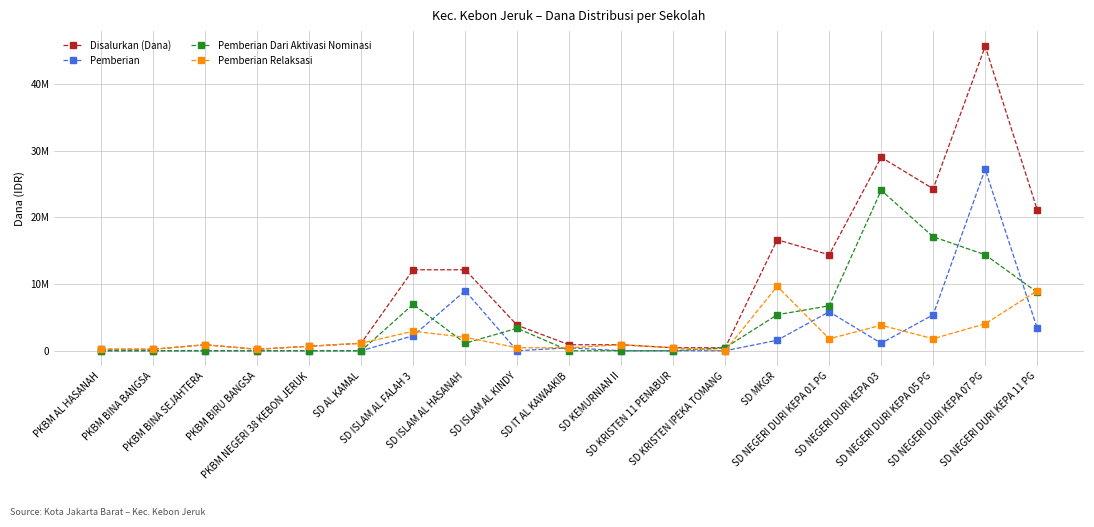

What are all the series names shown in the legend?

Disalurkan (Dana), Pemberian, Pemberian Dari Aktivasi Nominasi, Pemberian Relaksasi